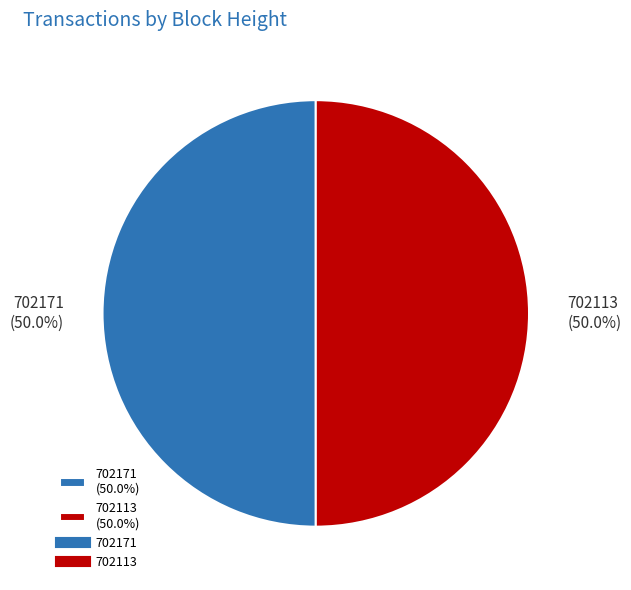

What portion of the pie excludes 702113 (50.0%)?

50.0%